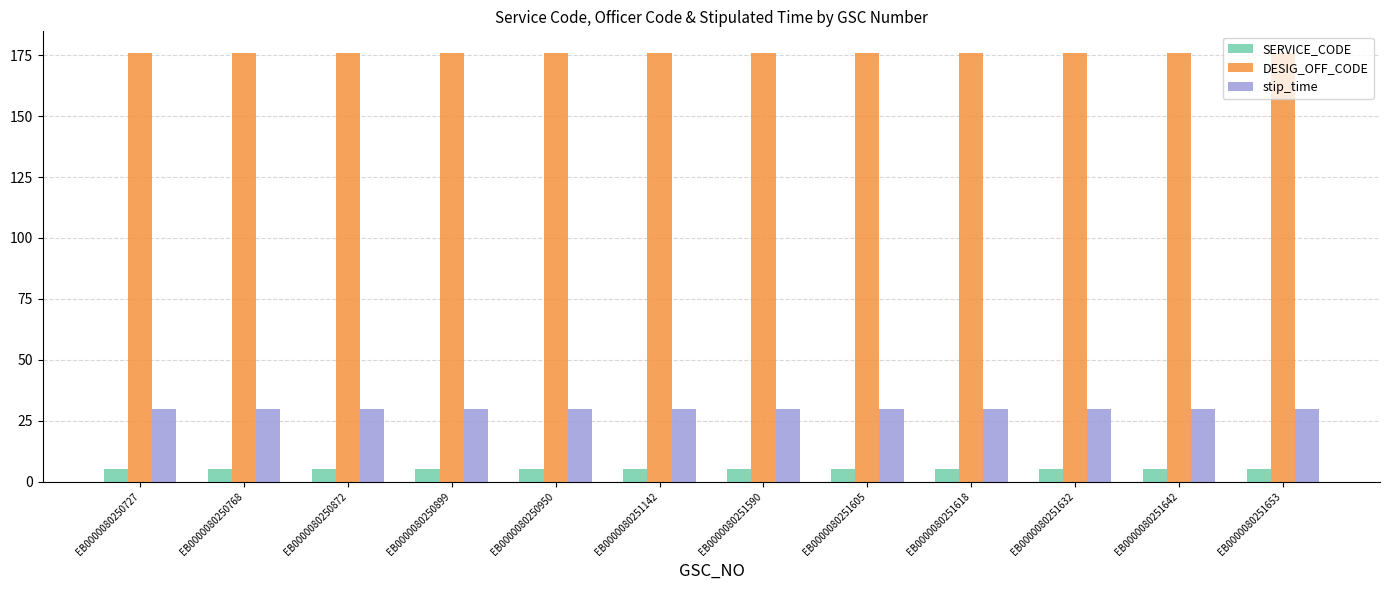

What is the smallest value displayed?

5